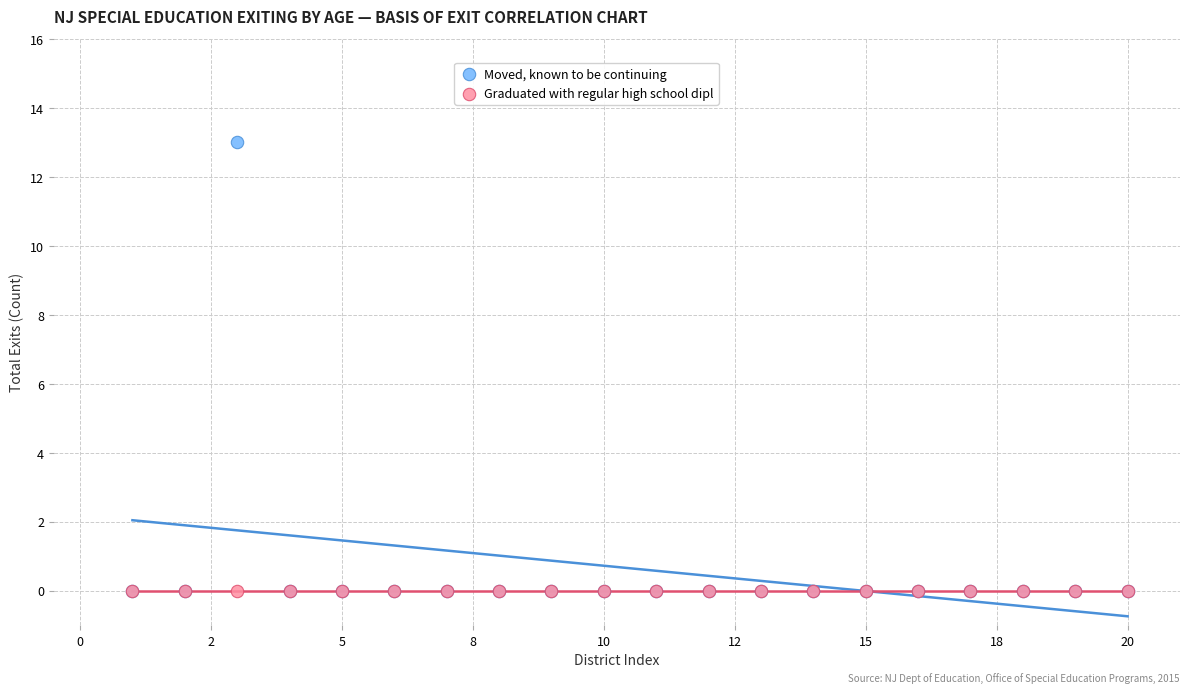

What are all the series names shown in the legend?

Moved, known to be continuing, Graduated with regular high school dipl